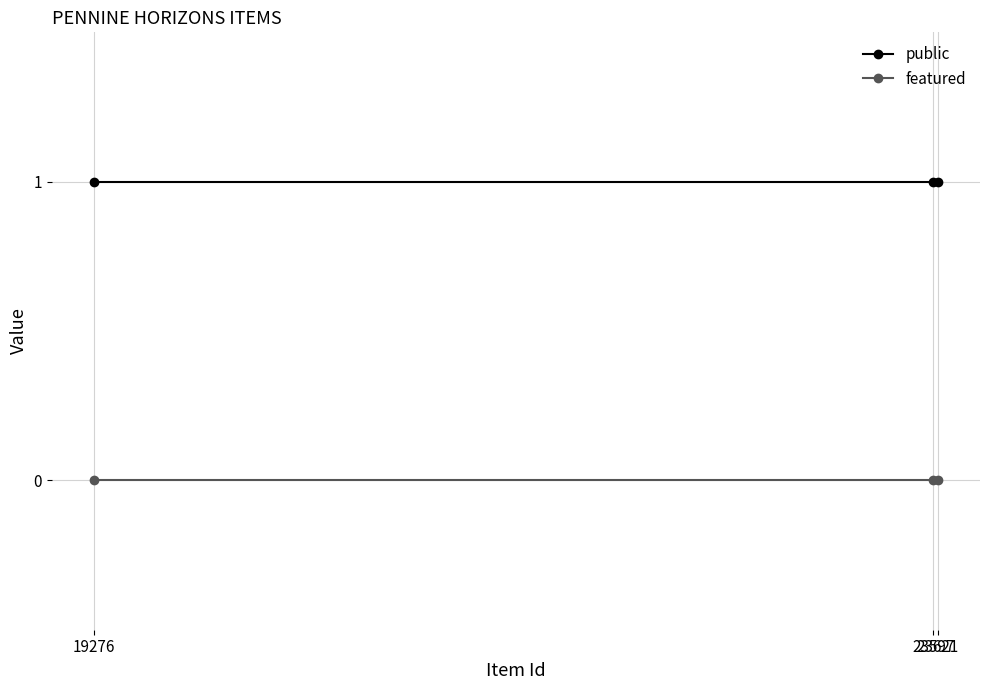

What is the total value across all series at 23597?

1